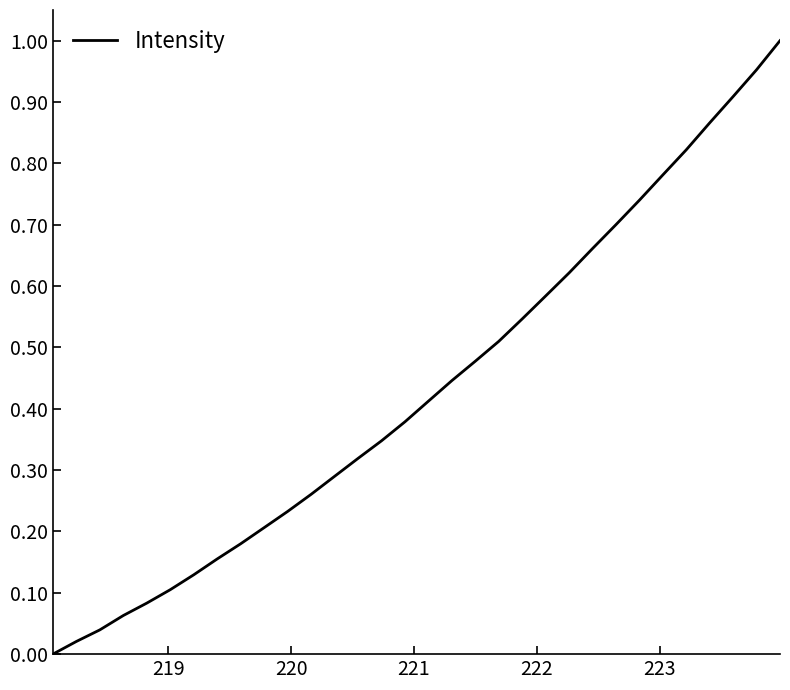

Is this an area chart (filled region under the line)?

No